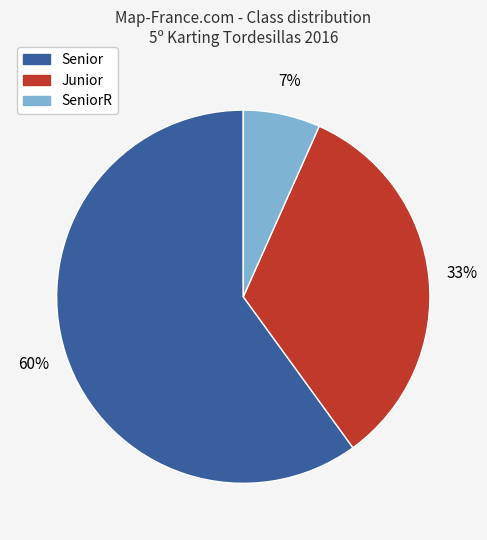

Does SeniorR represent more than half of the total?

No